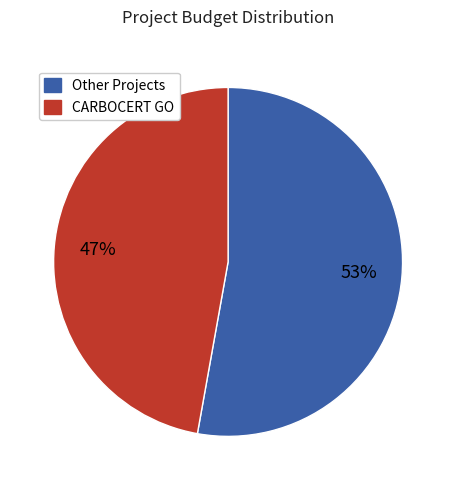

Is there any slice that represents more than half of the pie?

Yes